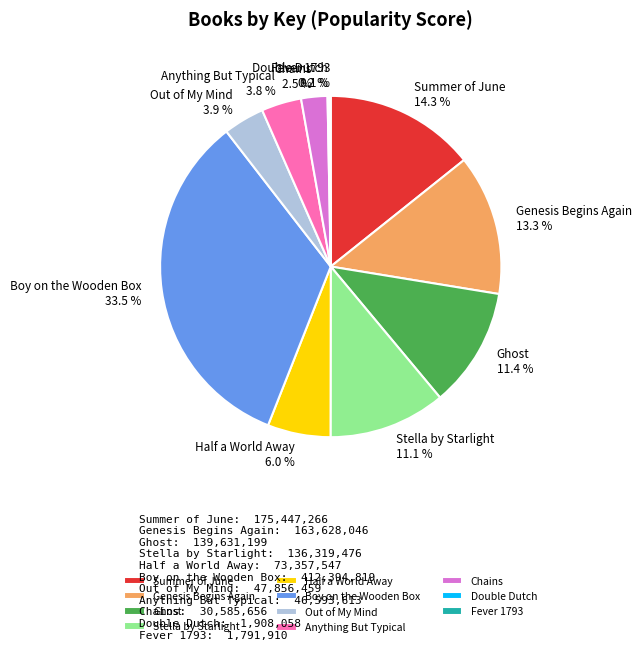

What percentage do Half a World Away and Boy on the Wooden Box together represent?

39.5%